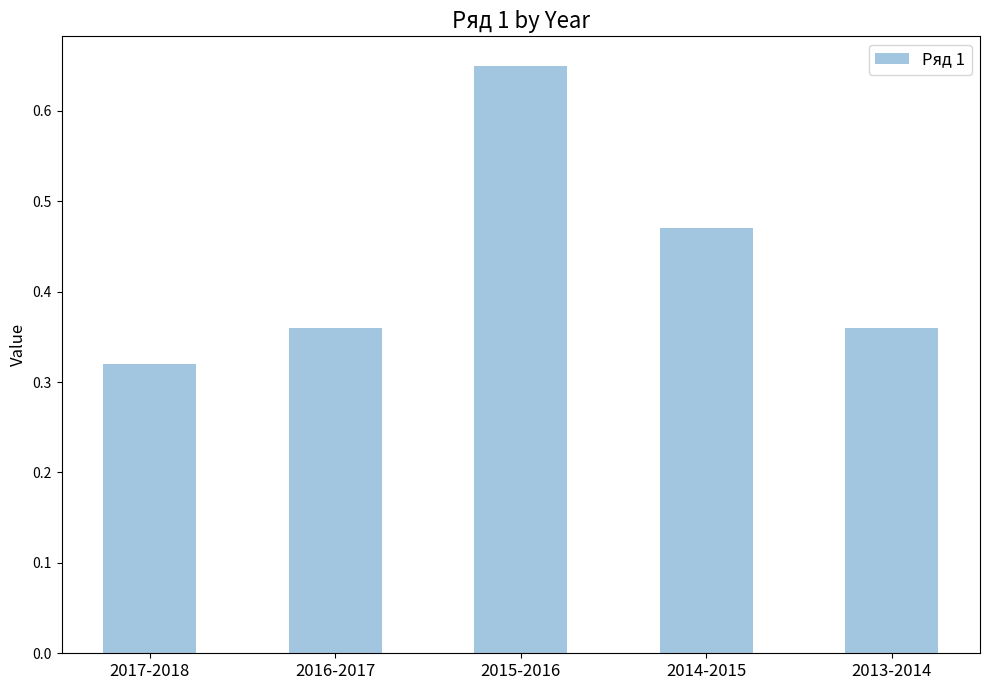

What is the label of the 5th bar from the left?

2013-2014